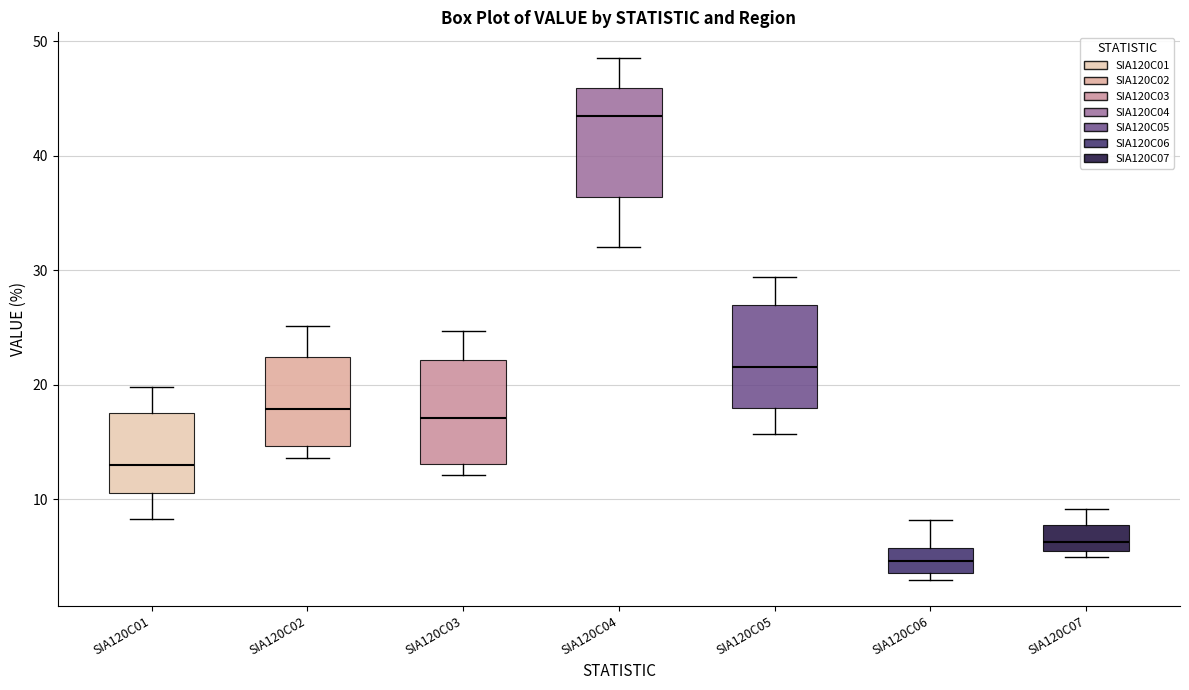

Reading left to right, transcribe this box plot: for each box, give where its median line is, the range the box spans, and where its two whiskers end, as read against the y-axis. The values are not printed on the chart, so give them approximately, as read against the axis.

SIA120C01: median 13, box 11 to 18, whiskers 8 to 20
SIA120C02: median 18, box 15 to 22, whiskers 14 to 25
SIA120C03: median 17, box 13 to 22, whiskers 12 to 25
SIA120C04: median 43, box 36 to 46, whiskers 32 to 49
SIA120C05: median 22, box 18 to 27, whiskers 16 to 29
SIA120C06: median 5, box 4 to 6, whiskers 3 to 8
SIA120C07: median 6 (inside the box), box 6 to 8, whiskers 5 to 9